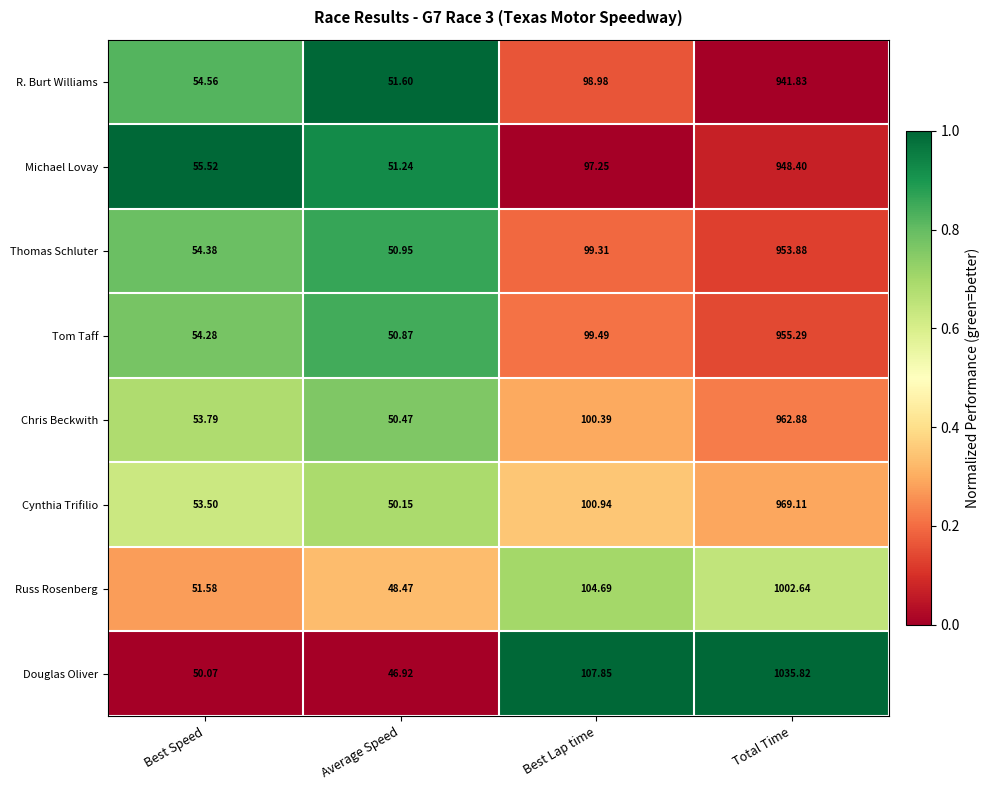

List the series in order of their peak value, highest first.

Douglas Oliver, Russ Rosenberg, Cynthia Trifilio, Chris Beckwith, Tom Taff, Thomas Schluter, Michael Lovay, R. Burt Williams